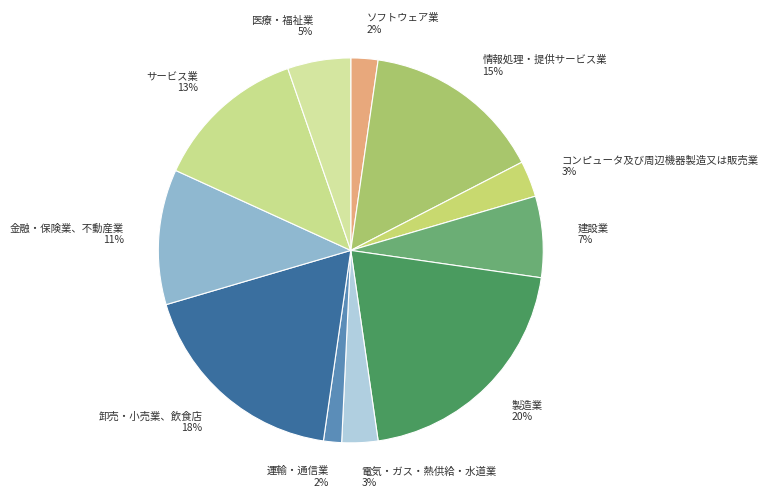

Is it true that 運輸・通信業 is 2% of the pie?

True